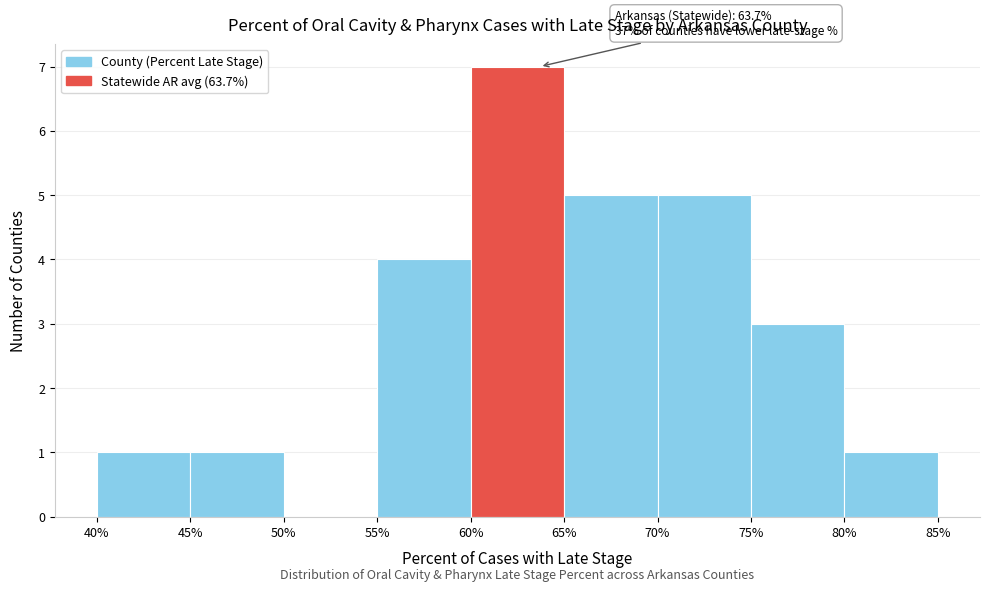

Over which range of the x-axis is the bar tallest?

60% to 65%